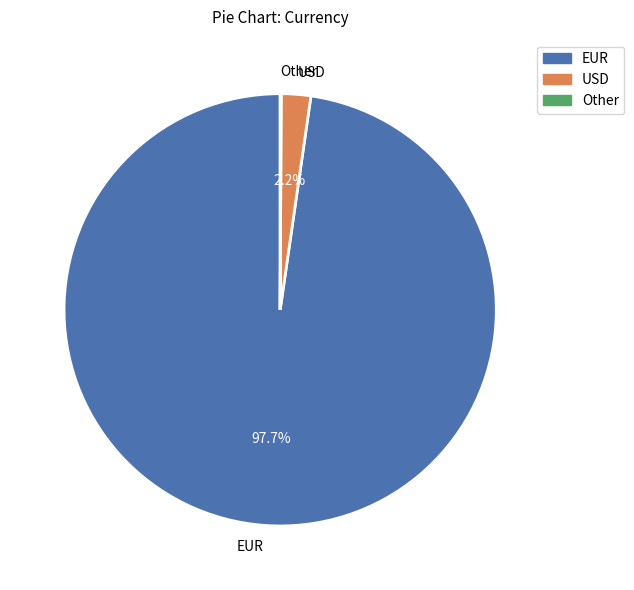

Which slice represents more than half of the pie?

EUR